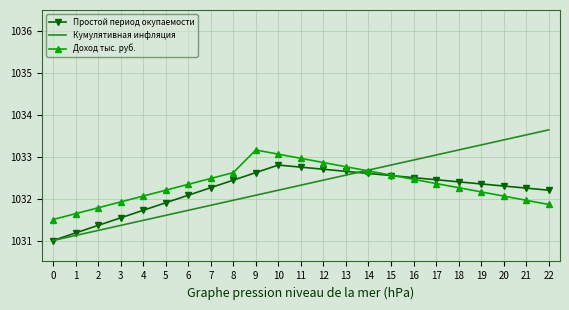

What is the sum of all Доход тыс. руб. values?

23743.7